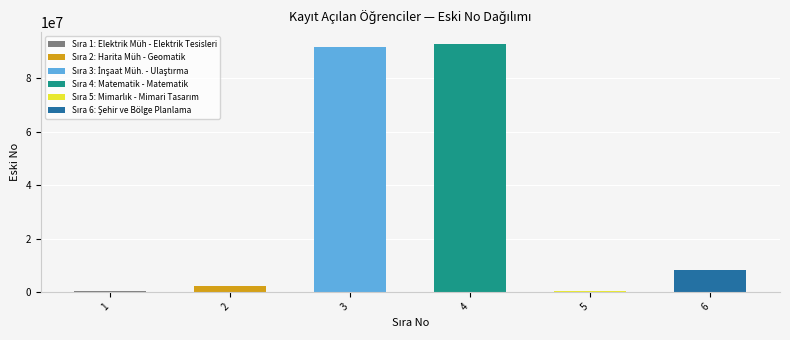

Is it true that the value at 2 is 2251003?

True